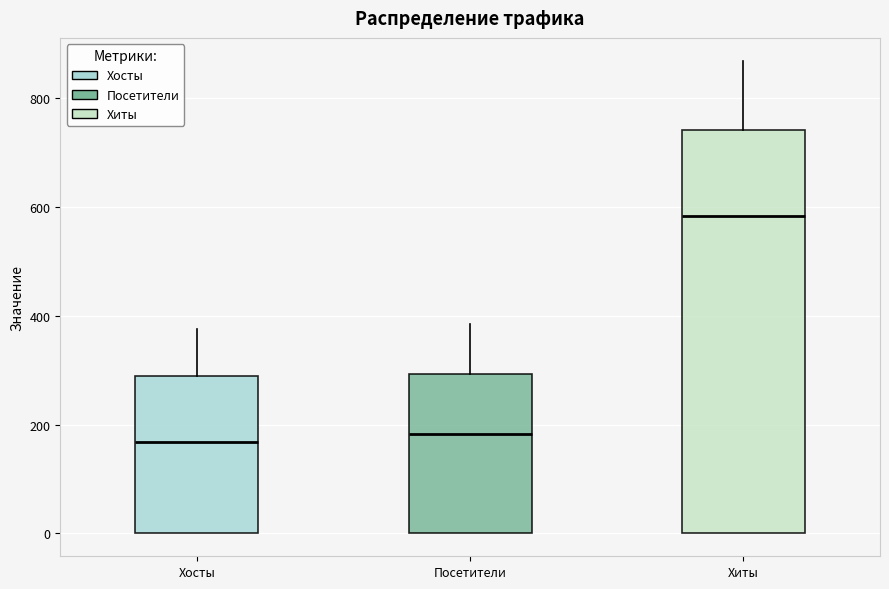

Comparing the boxes themselves (not the whiskers), which one is the tallest?

Хиты